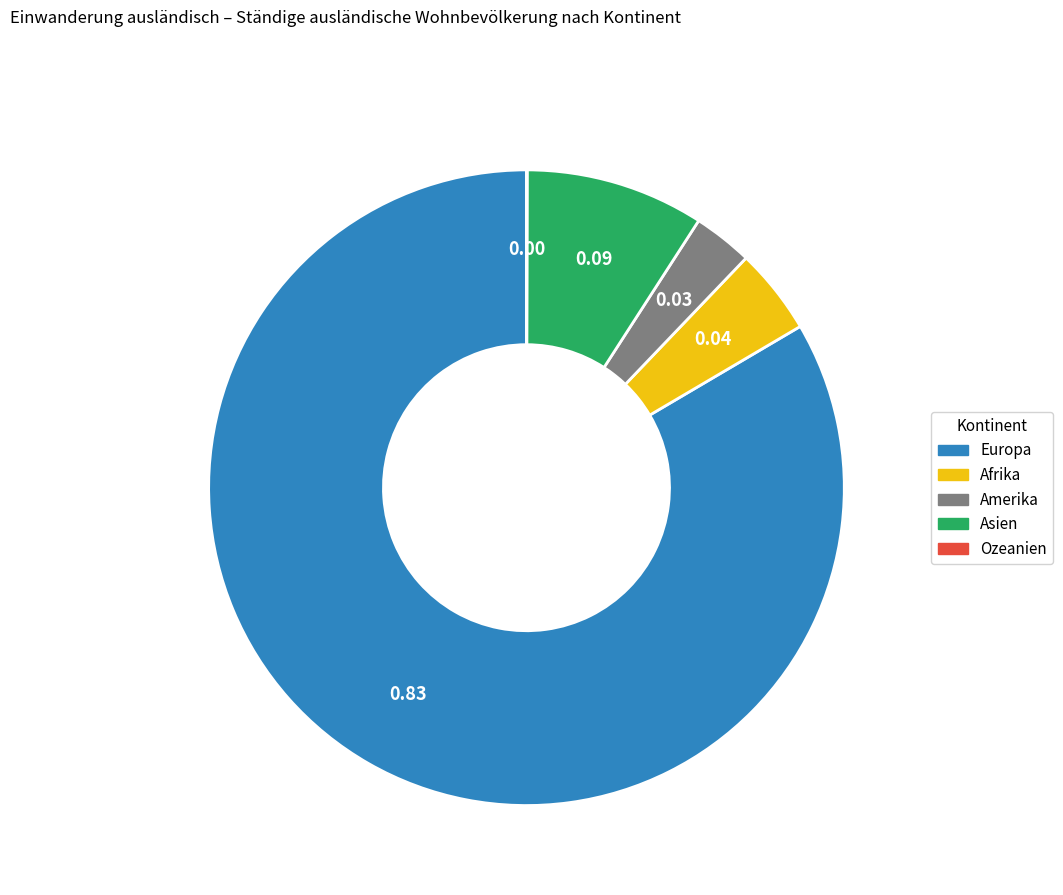

Does Afrika account for over 50% of the chart?

No